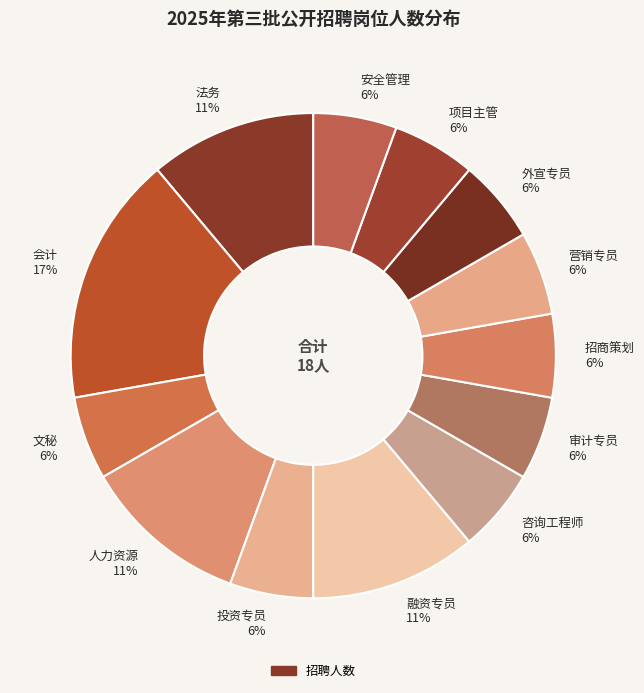

Does any single category account for the majority?

No